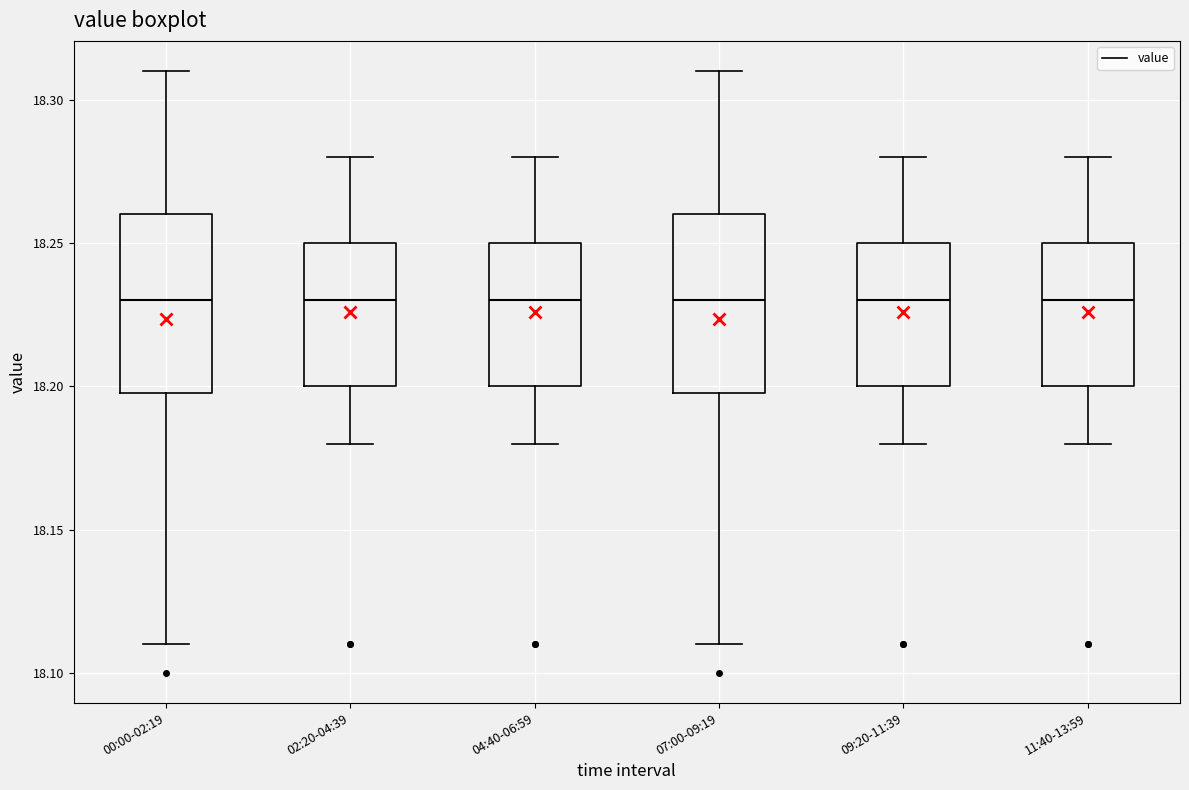

Reading left to right, read every box against the y-axis: the position of its median line, the range the box covers, and the ends of its whiskers. The values are not printed on the chart, so give them approximately, as read against the axis.

00:00-02:19: median 18.23, box 18.20 to 18.26, whiskers 18.11 to 18.31
02:20-04:39: median 18.23, box 18.20 to 18.25, whiskers 18.18 to 18.28
04:40-06:59: median 18.23, box 18.20 to 18.25, whiskers 18.18 to 18.28
07:00-09:19: median 18.23, box 18.20 to 18.26, whiskers 18.11 to 18.31
09:20-11:39: median 18.23, box 18.20 to 18.25, whiskers 18.18 to 18.28
11:40-13:59: median 18.23, box 18.20 to 18.25, whiskers 18.18 to 18.28